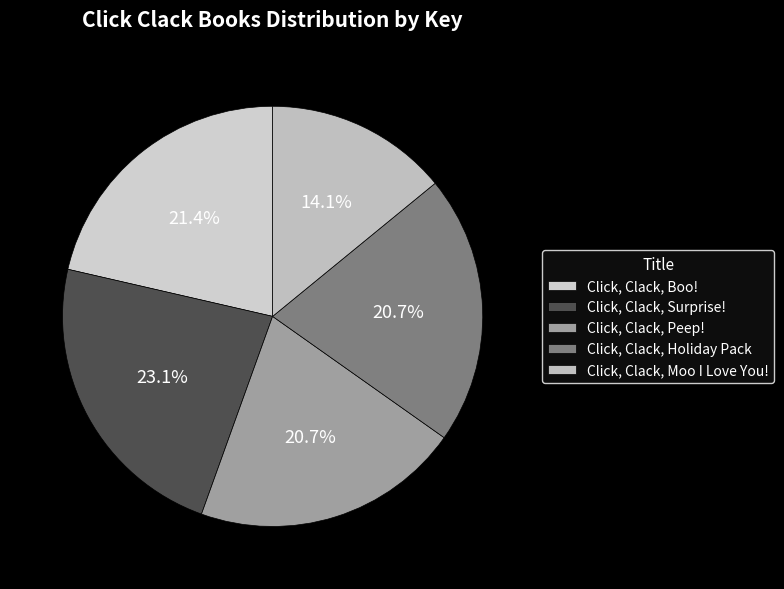

Does any single category account for the majority?

No